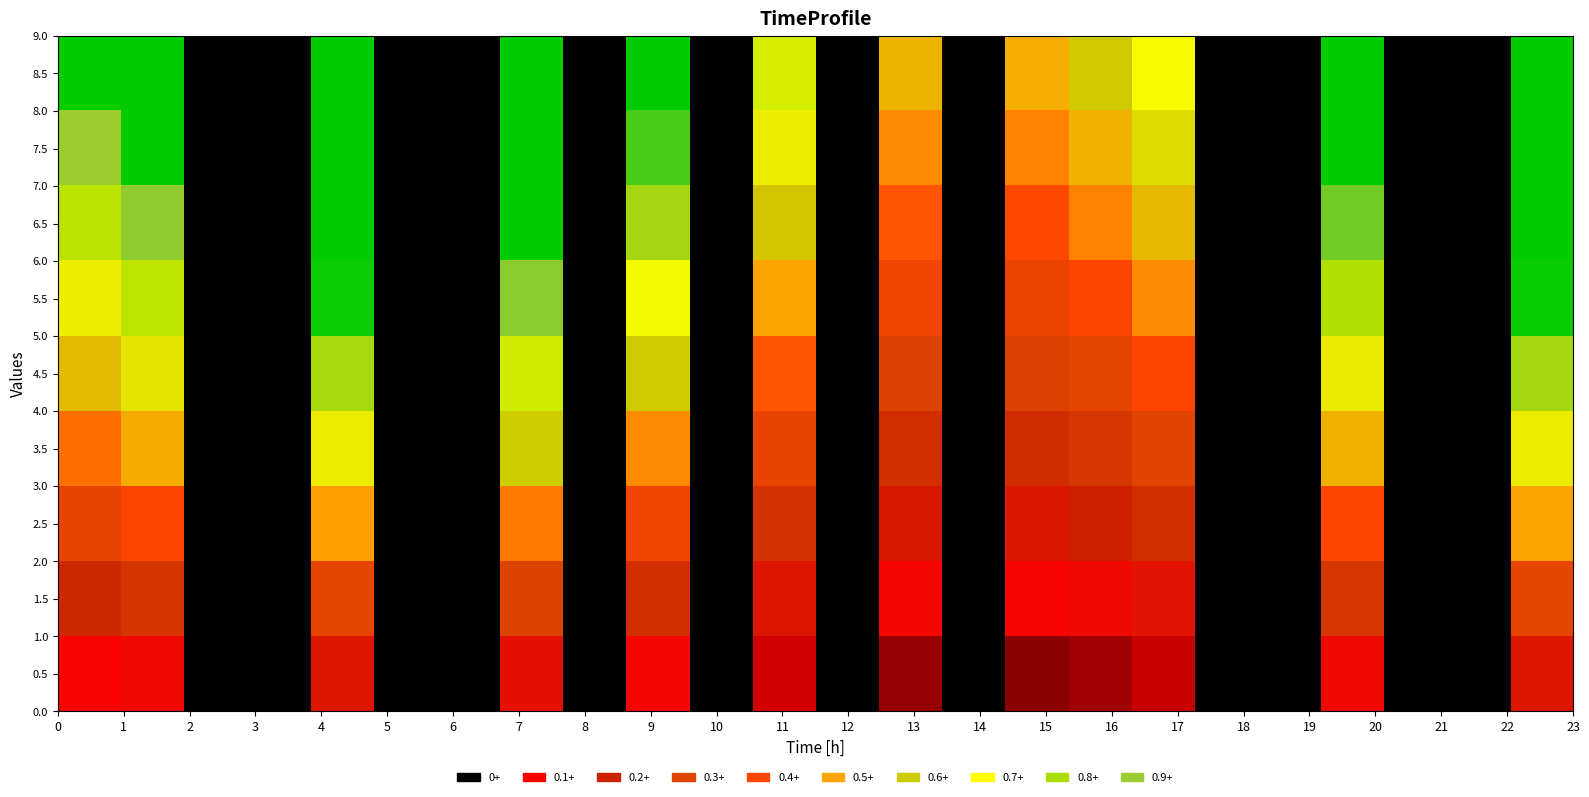

Reading left to right, list all the values displayed in this chart.

0.5: 0.1	0.1	0.0	0.0	0.2	0.0	0.0	0.2	0.0	0.1	0.0	0.1	0.0	0.1	0.0	0.1	0.1	0.1	0.0	0.0	0.1	0.0	0.0	0.2
1.5: 0.2	0.3	0.0	0.0	0.3	0.0	0.0	0.3	0.0	0.2	0.0	0.2	0.0	0.1	0.0	0.1	0.1	0.2	0.0	0.0	0.3	0.0	0.0	0.3
2.5: 0.3	0.4	0.0	0.0	0.5	0.0	0.0	0.5	0.0	0.4	0.0	0.2	0.0	0.2	0.0	0.2	0.2	0.2	0.0	0.0	0.4	0.0	0.0	0.5
3.5: 0.4	0.5	0.0	0.0	0.7	0.0	0.0	0.6	0.0	0.5	0.0	0.3	0.0	0.2	0.0	0.2	0.3	0.3	0.0	0.0	0.5	0.0	0.0	0.7
4.5: 0.6	0.6	0.0	0.0	0.8	0.0	0.0	0.8	0.0	0.6	0.0	0.4	0.0	0.3	0.0	0.3	0.3	0.4	0.0	0.0	0.7	0.0	0.0	0.8
5.5: 0.7	0.8	0.0	0.0	1.0	0.0	0.0	0.9	0.0	0.7	0.0	0.5	0.0	0.4	0.0	0.3	0.4	0.5	0.0	0.0	0.8	0.0	0.0	1.0
6.5: 0.8	0.9	0.0	0.0	1.0	0.0	0.0	1.0	0.0	0.8	0.0	0.6	0.0	0.4	0.0	0.4	0.5	0.6	0.0	0.0	0.9	0.0	0.0	1.0
7.5: 0.9	1.0	0.0	0.0	1.0	0.0	0.0	1.0	0.0	1.0	0.0	0.7	0.0	0.5	0.0	0.5	0.5	0.6	0.0	0.0	1.0	0.0	0.0	1.0
8.5: 1.0	1.0	0.0	0.0	1.0	0.0	0.0	1.0	0.0	1.0	0.0	0.7	0.0	0.5	0.0	0.5	0.6	0.7	0.0	0.0	1.0	0.0	0.0	1.0